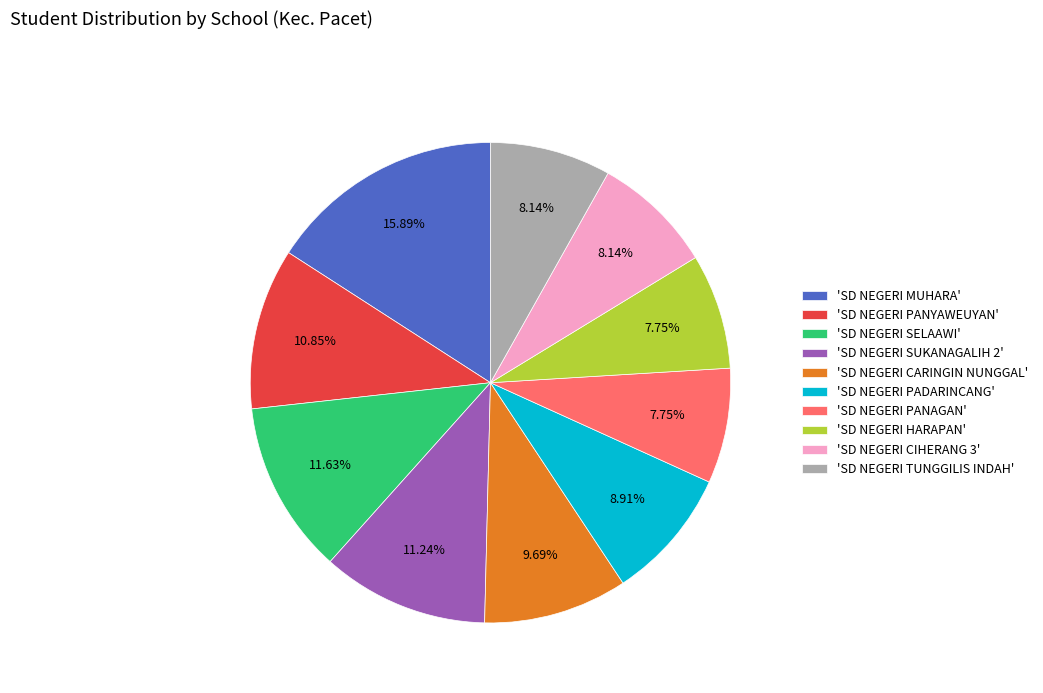

What is the largest slice in the pie chart?

'SD NEGERI MUHARA'